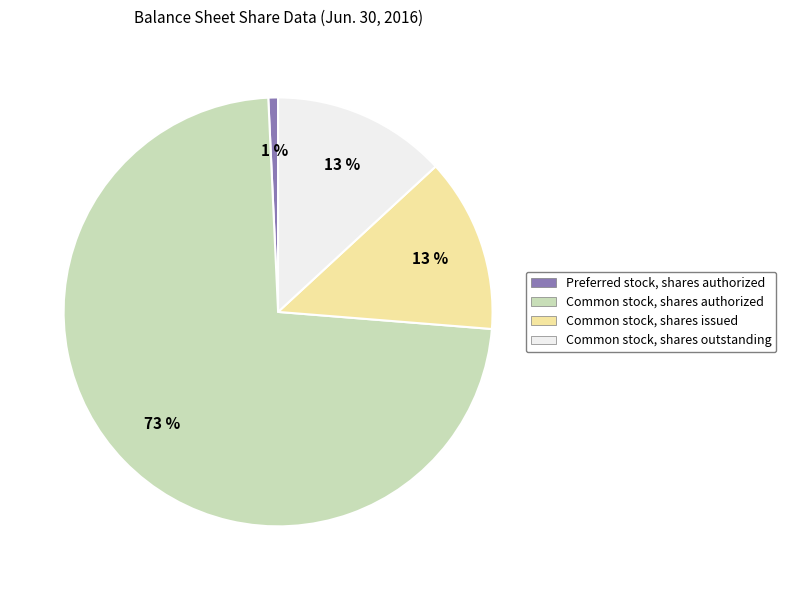

To the nearest percent, what is the average slice percentage?

25%